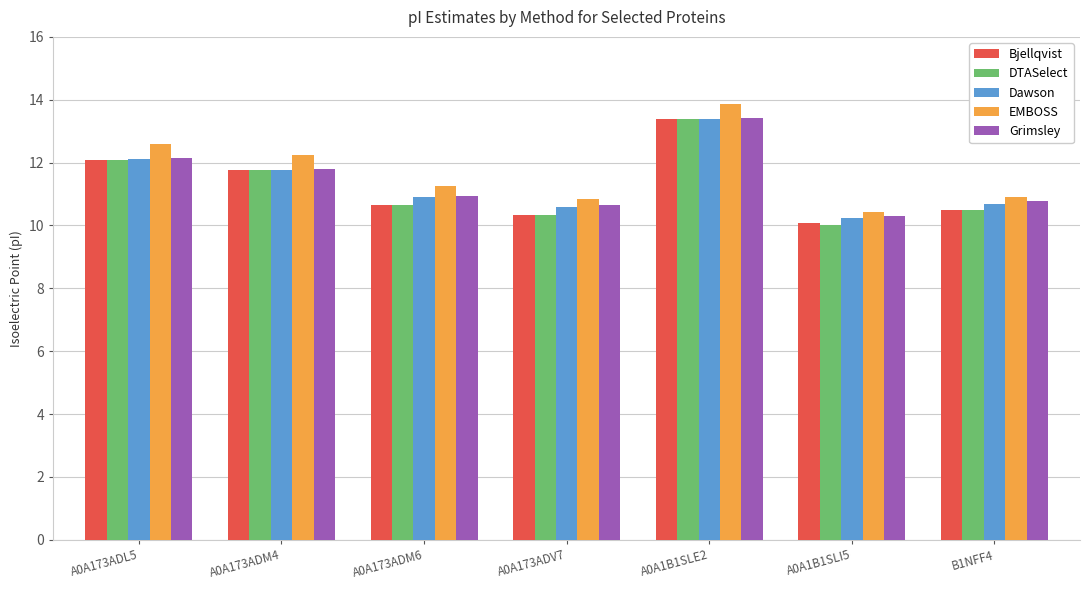

At which category is the sum across all series the highest?

A0A1B1SLE2